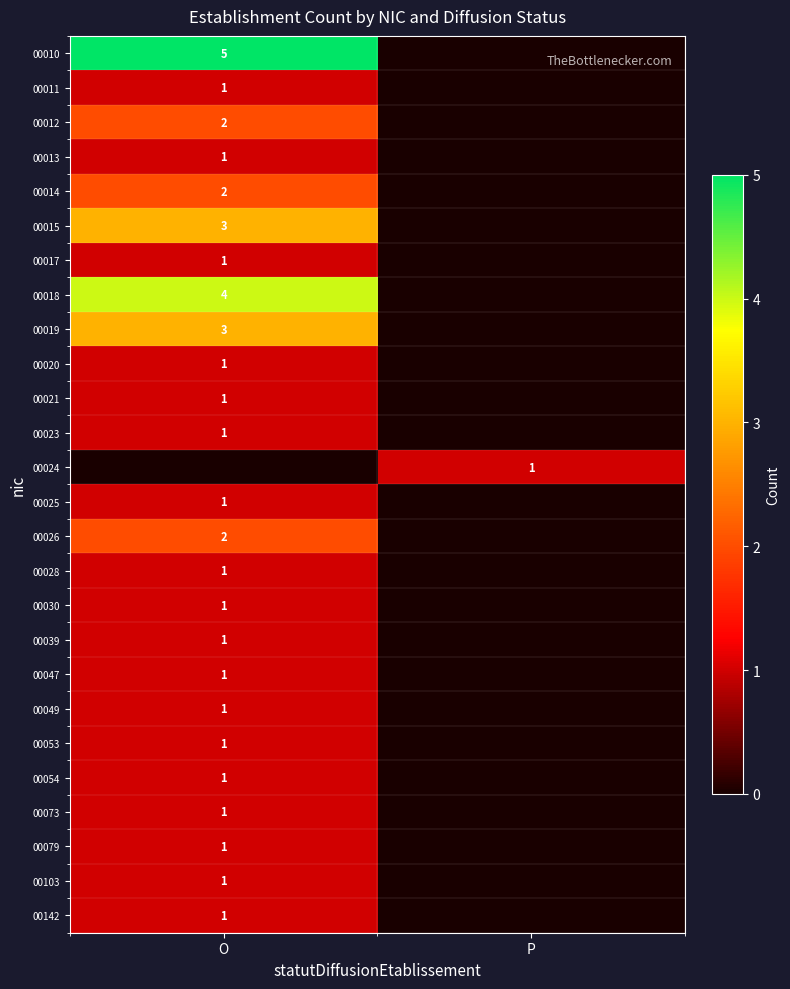

Is the value of 00026 at O greater than the value of 00142 at O?

Yes